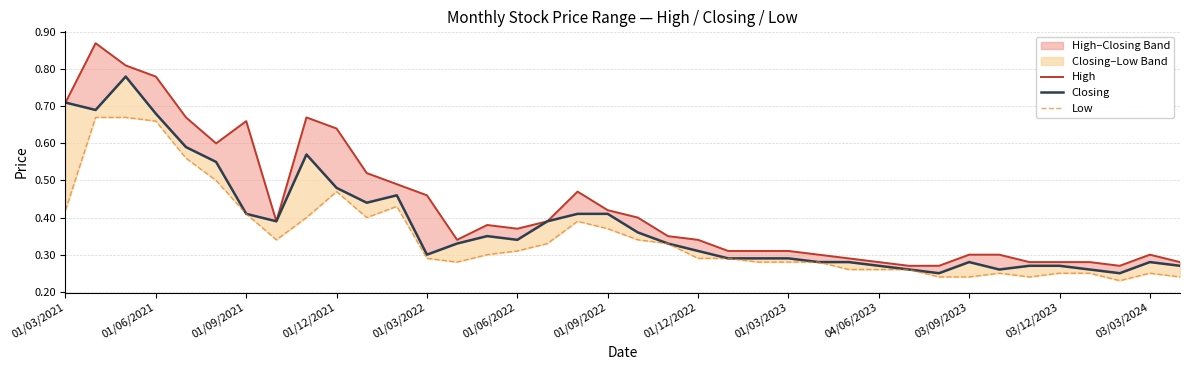

Reading left to right, list all the values displayed in this chart.

High: 0.7	0.9	0.8	0.8	0.7	0.6	0.7	0.4	0.7	0.6	0.5	0.5	0.5	0.3	0.4	0.4	0.4	0.5	0.4	0.4	0.3	0.3	0.3	0.3	0.3	0.3	0.3	0.3	0.3	0.3	0.3	0.3	0.3	0.3	0.3	0.3	0.3	0.3
Closing: 0.7	0.7	0.8	0.7	0.6	0.6	0.4	0.4	0.6	0.5	0.4	0.5	0.3	0.3	0.3	0.3	0.4	0.4	0.4	0.4	0.3	0.3	0.3	0.3	0.3	0.3	0.3	0.3	0.3	0.2	0.3	0.3	0.3	0.3	0.3	0.2	0.3	0.3
Low: 0.4	0.7	0.7	0.7	0.6	0.5	0.4	0.3	0.4	0.5	0.4	0.4	0.3	0.3	0.3	0.3	0.3	0.4	0.4	0.3	0.3	0.3	0.3	0.3	0.3	0.3	0.3	0.3	0.3	0.2	0.2	0.2	0.2	0.2	0.2	0.2	0.2	0.2